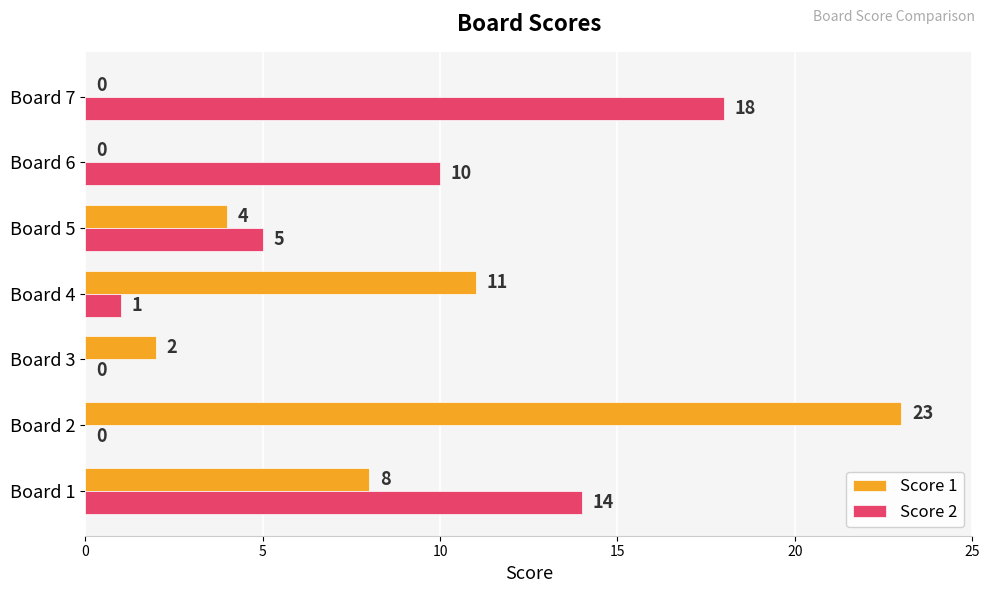

Which series changed the most between Board 2 and Board 5?

Score 1